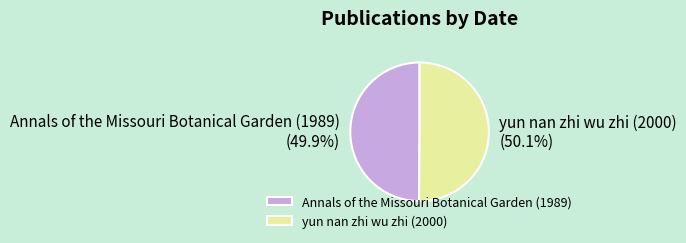

How many slices are in this pie chart?

2